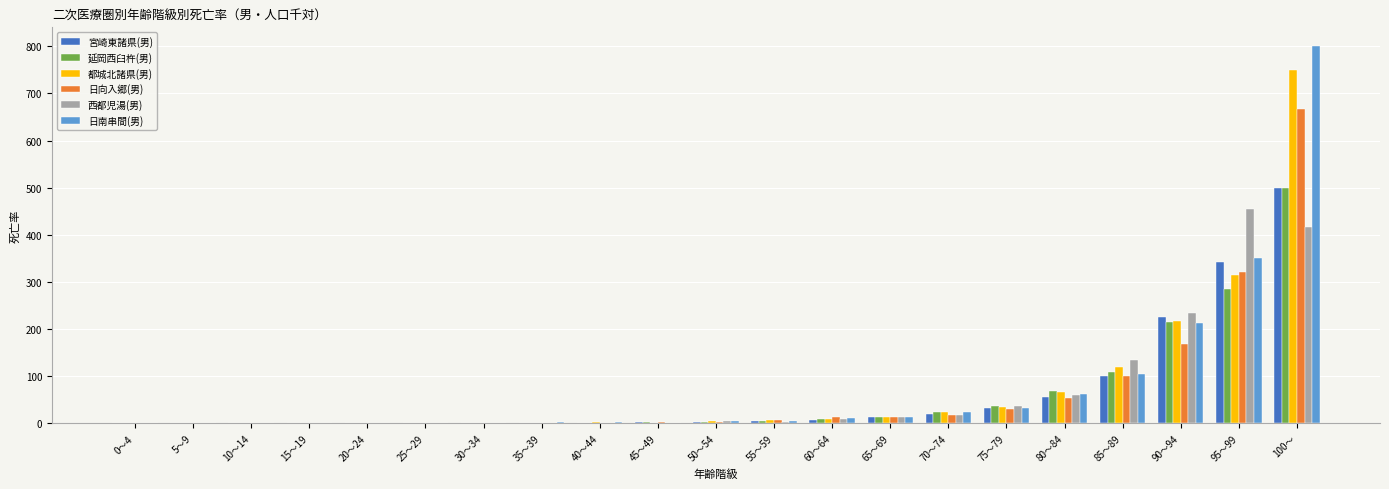

Between 20～24 and 95～99, which series saw the biggest shift?

西都児湯(男)